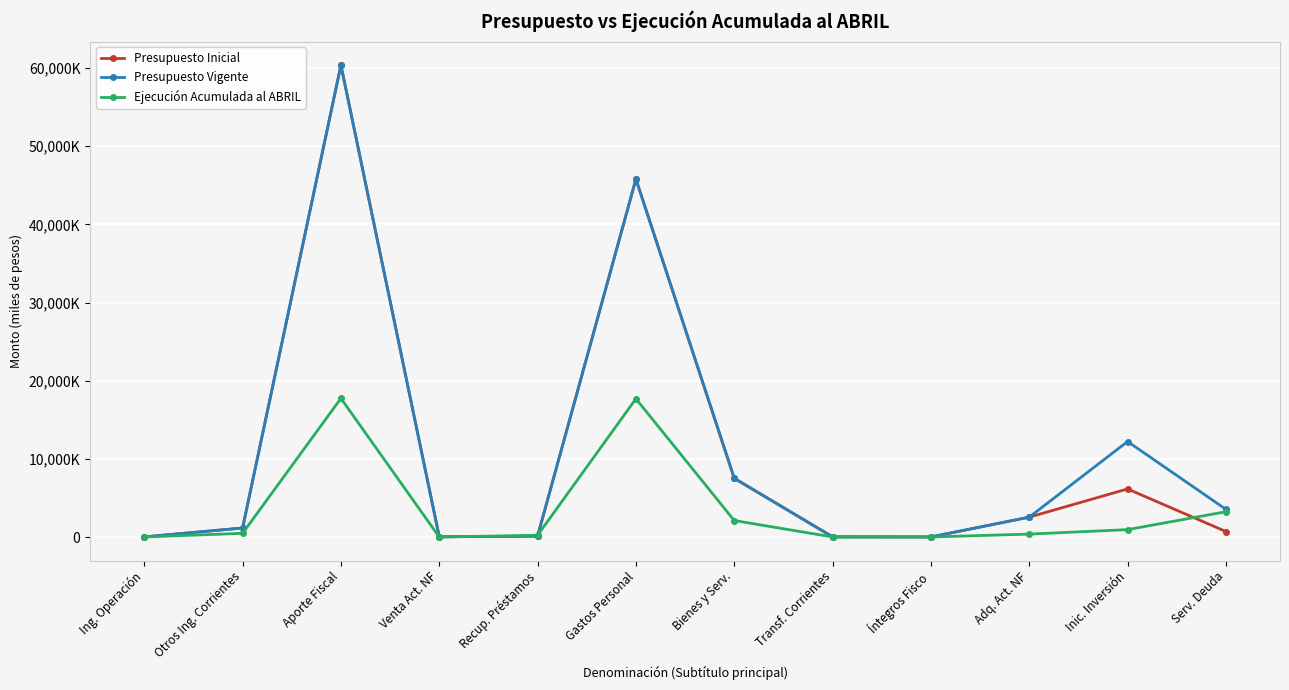

At which category does the chart reach its peak across all series?

Aporte Fiscal